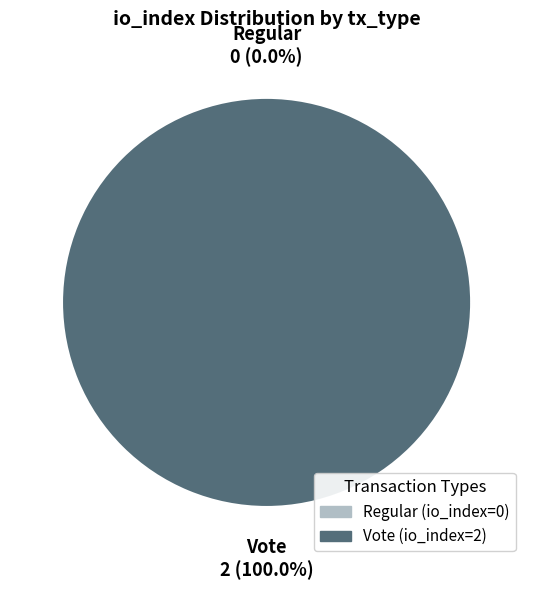

How many slices are in this pie chart?

2